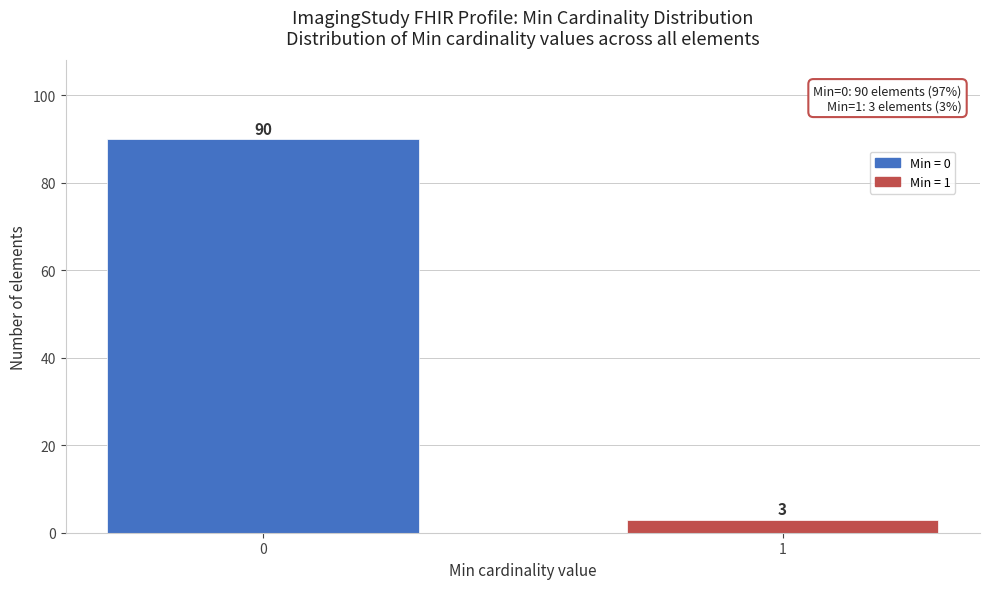

Reading left to right, extract all data points from this chart.

0=90	1=3